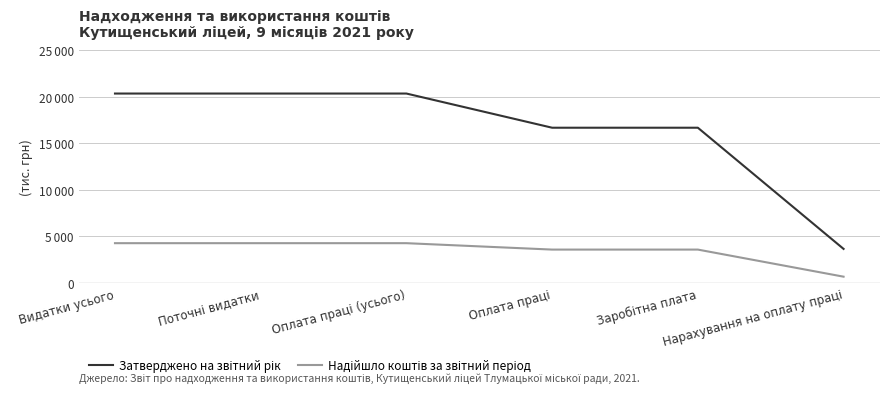

Does the chart have visible grid lines?

Yes